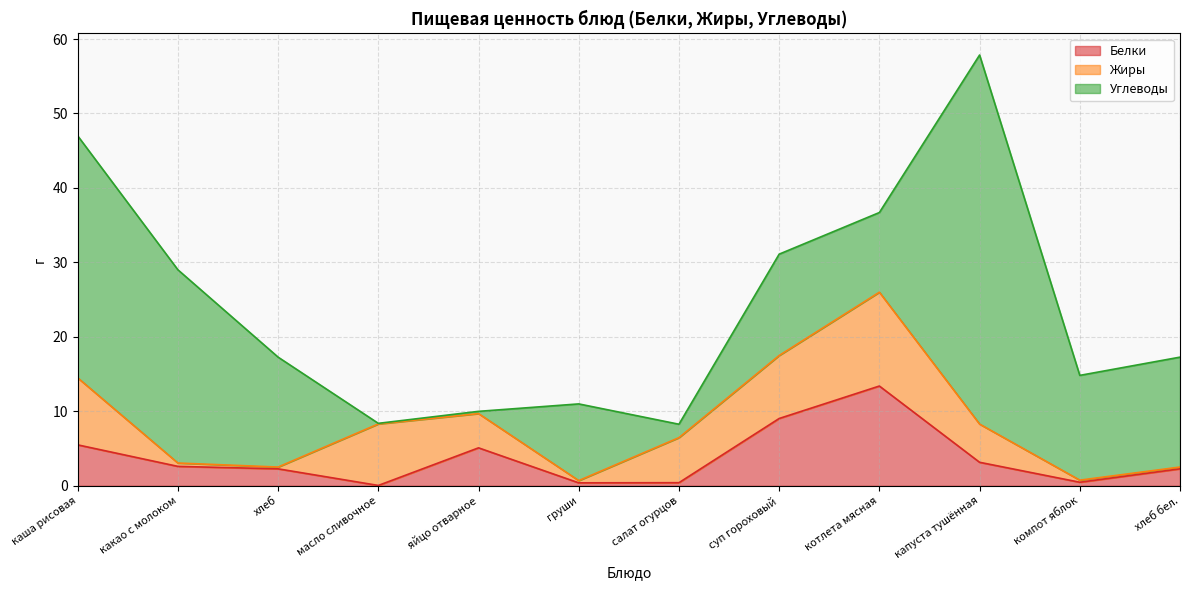

How many lines are shown in the chart?

3